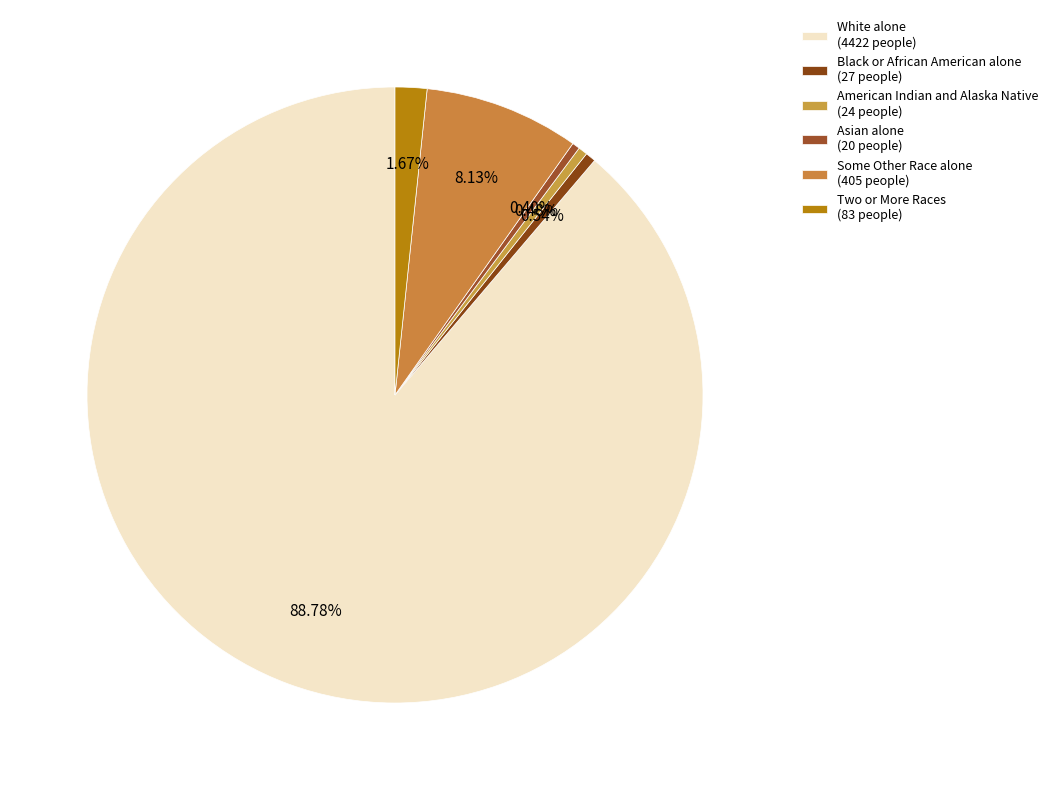

Count the number of slices in the pie.

6